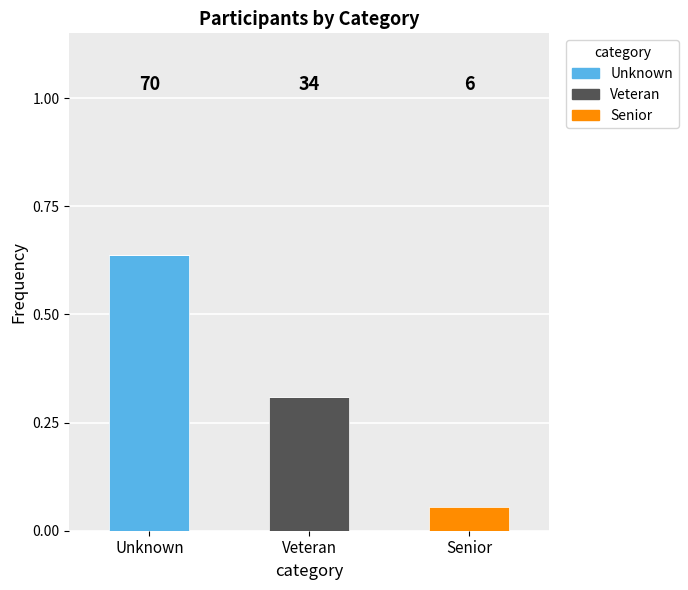

Count the number of categories in the chart.

3